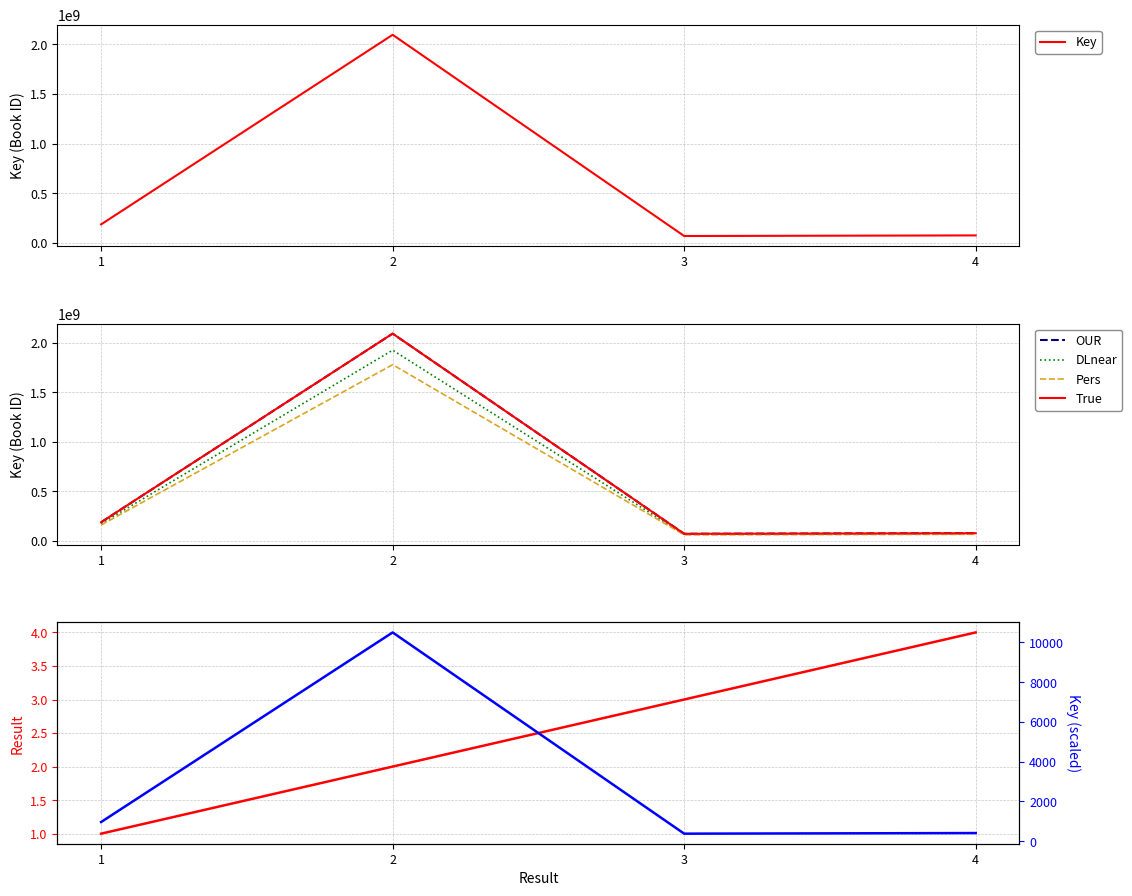

Read the value at 3.

69501122